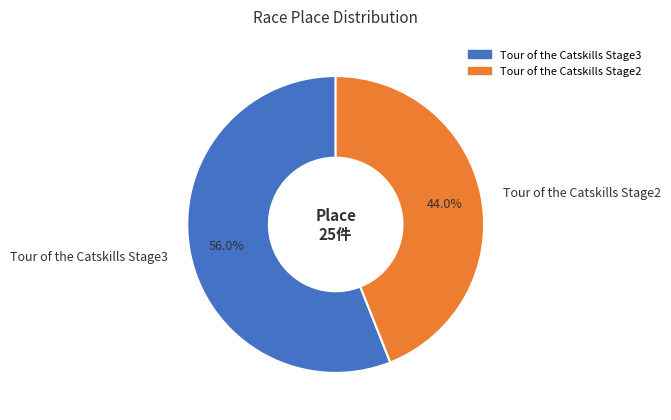

Which slice is the smallest?

Tour of the Catskills Stage2